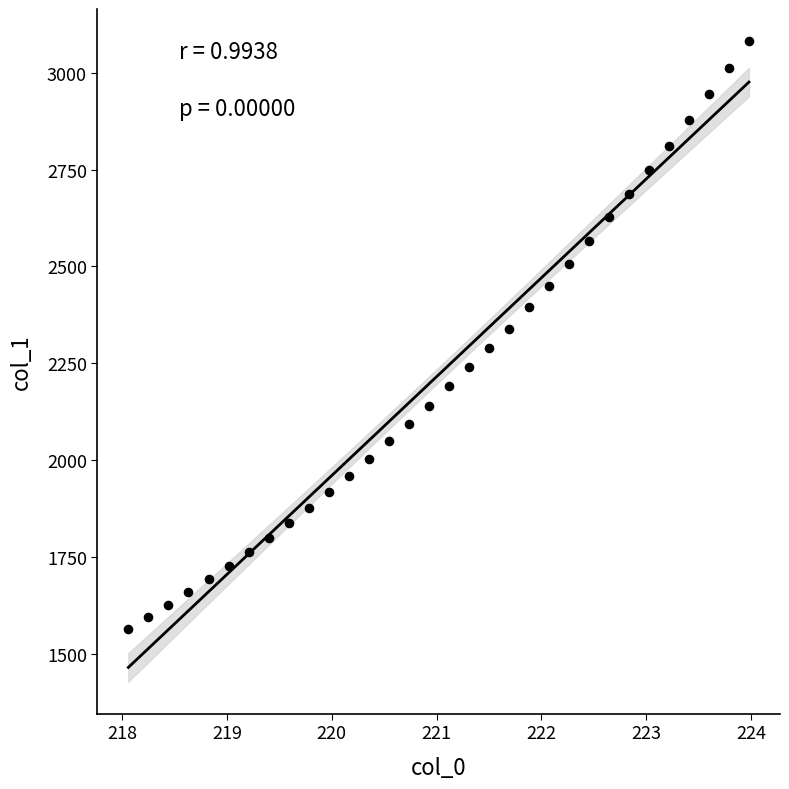

What is the range of X values (max minus min)?

5.9